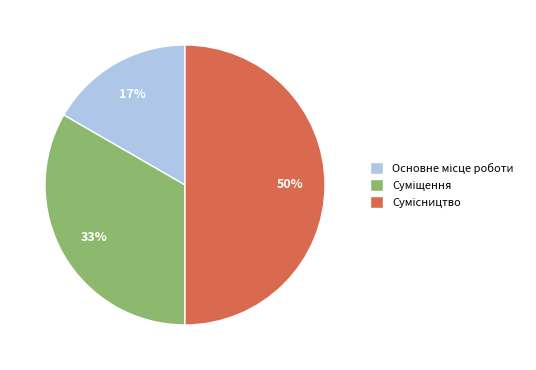

How many segments does this pie chart have?

3